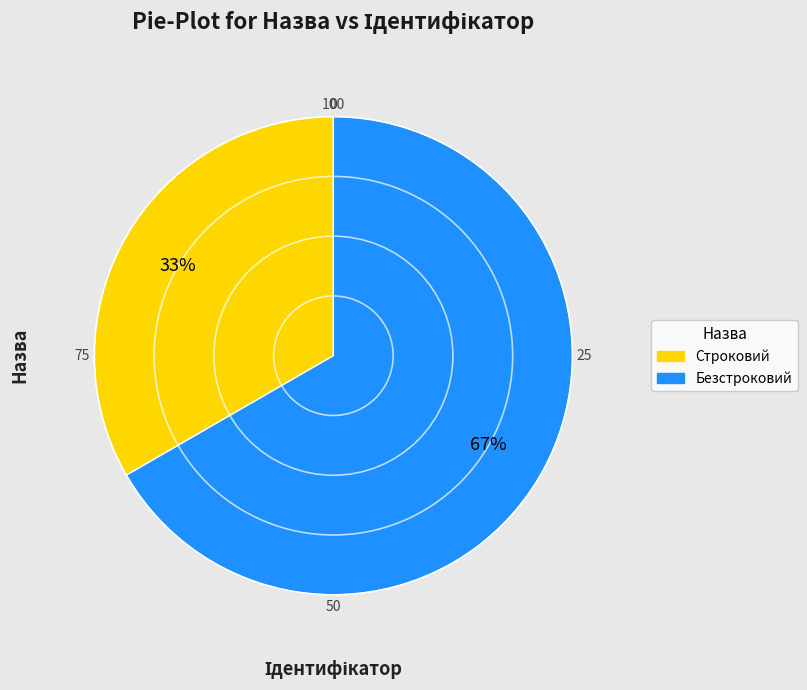

Do Безстроковий and Строковий together represent more than half of the pie?

Yes